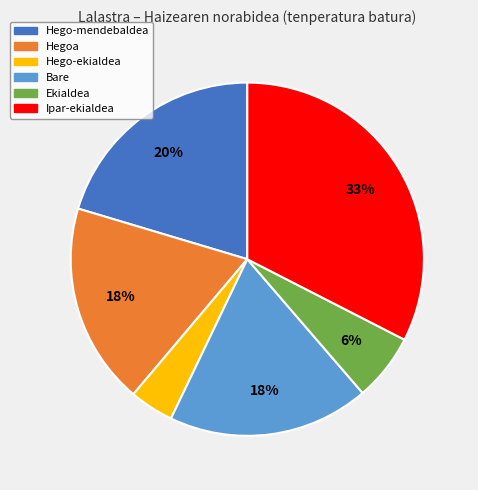

To the nearest percent, what is the average slice percentage?

17%